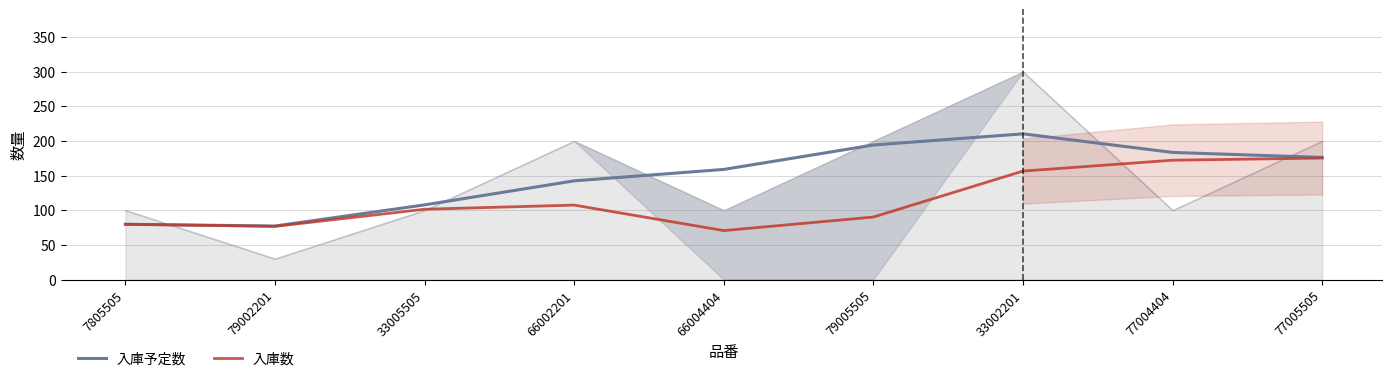

How many values in the 入庫数 series exceed 101?

5